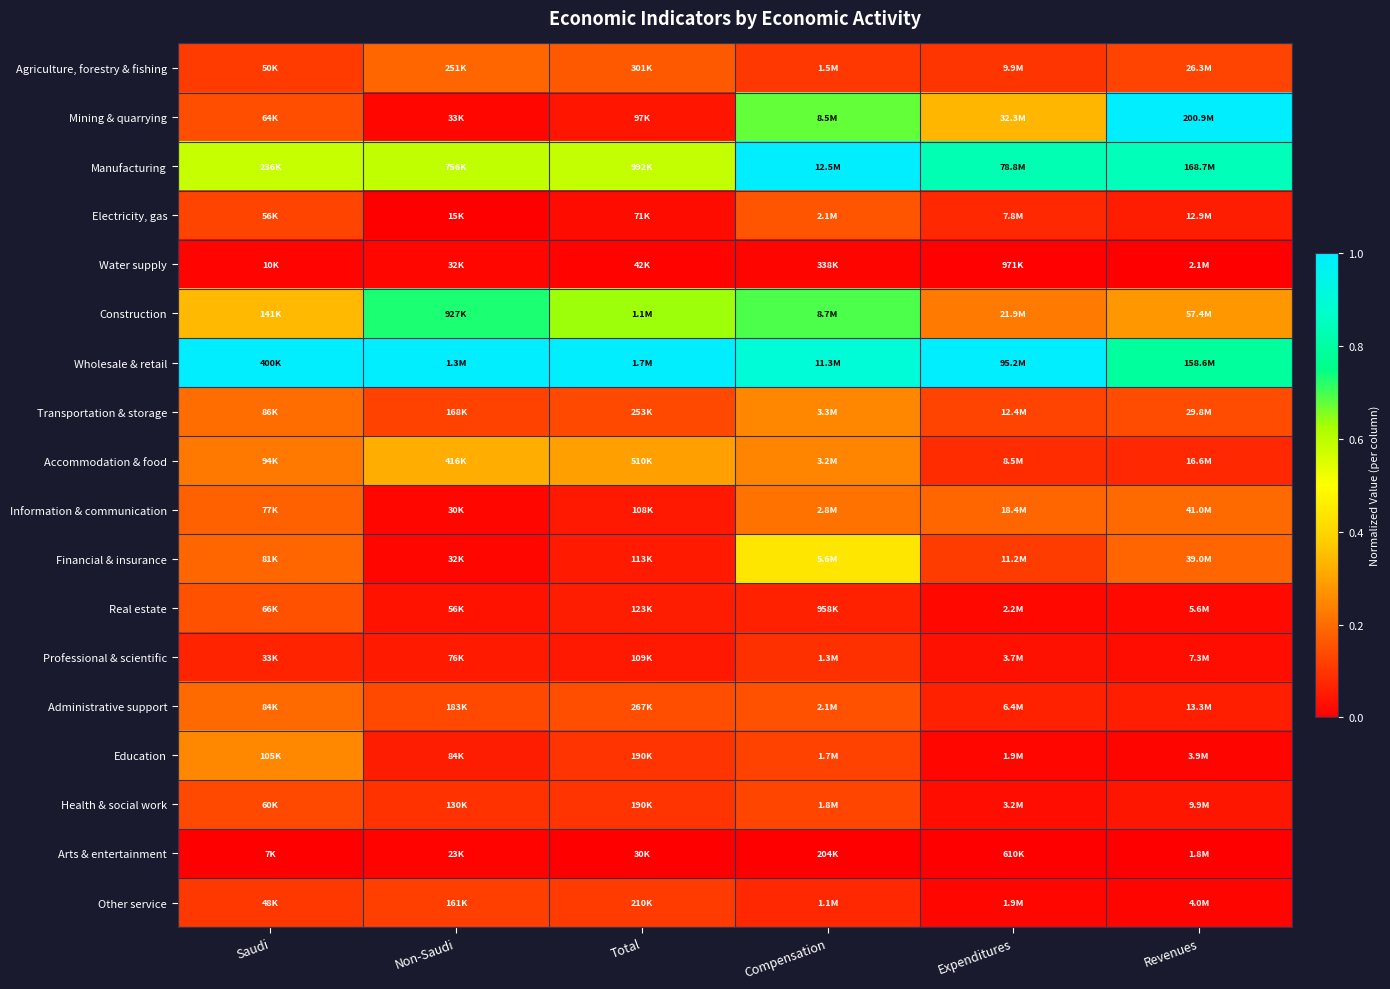

How many data points does each series have?

6